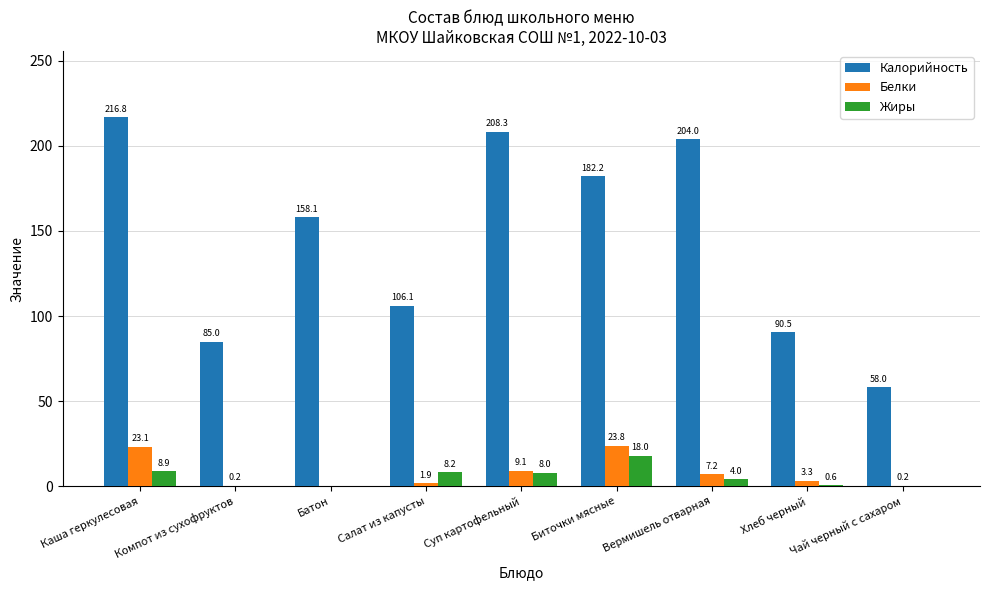

At which label does Жиры first exceed 4?

Каша геркулесовая